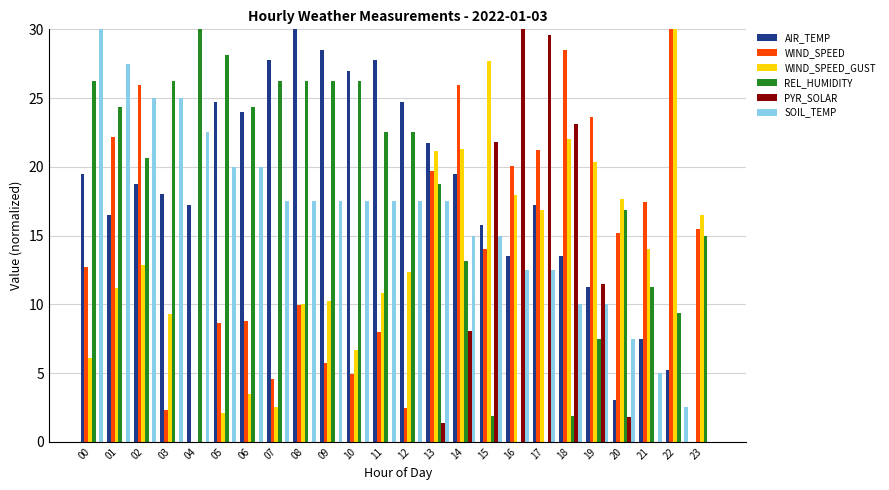

What is the total value across all series at 21?

55.3